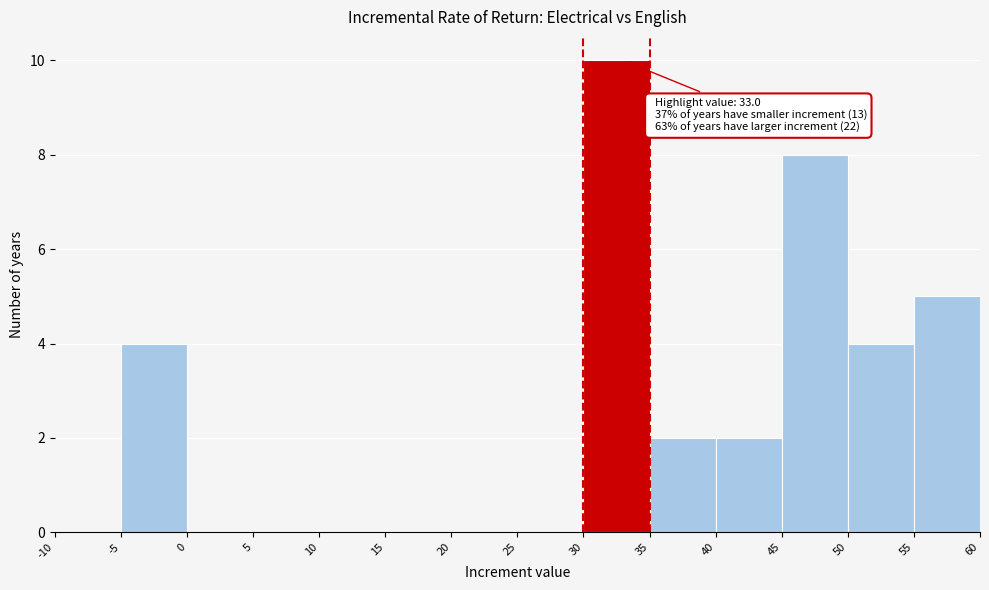

Which range on the x-axis has the tallest bar?

30 to 35